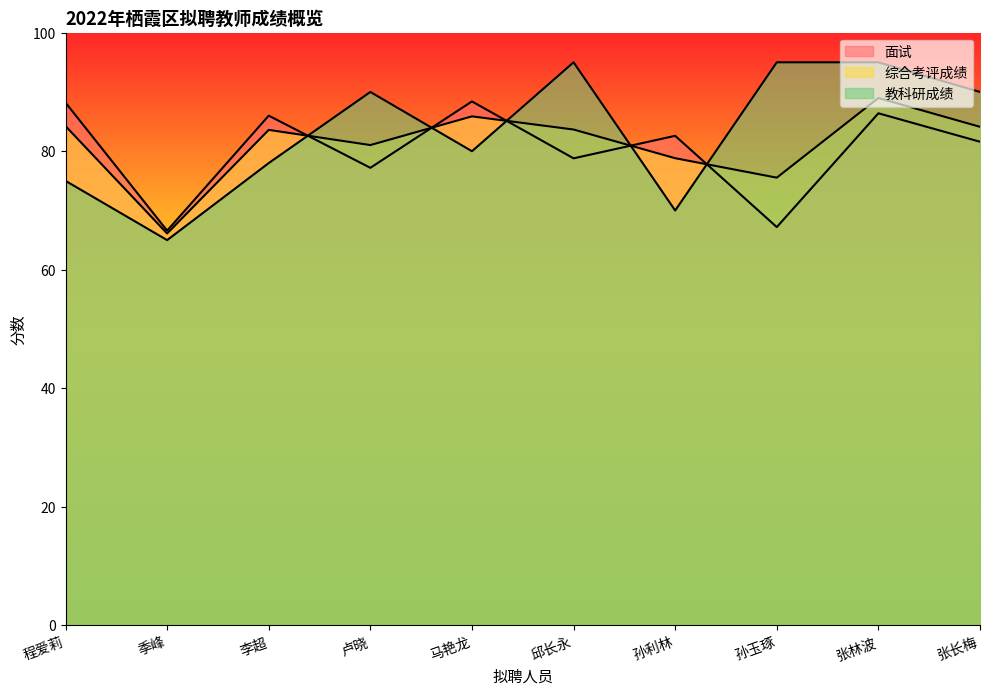

At which label does 面试 first exceed 82?

程爱莉